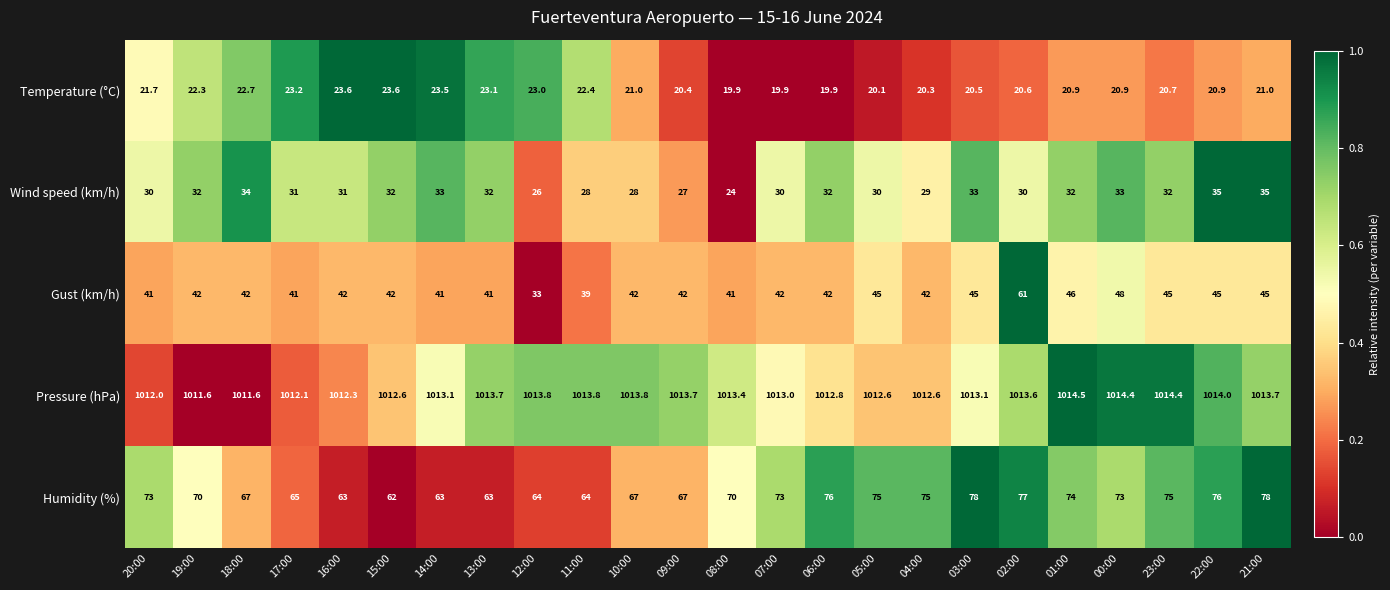

What is the greatest value displayed?

1014.5